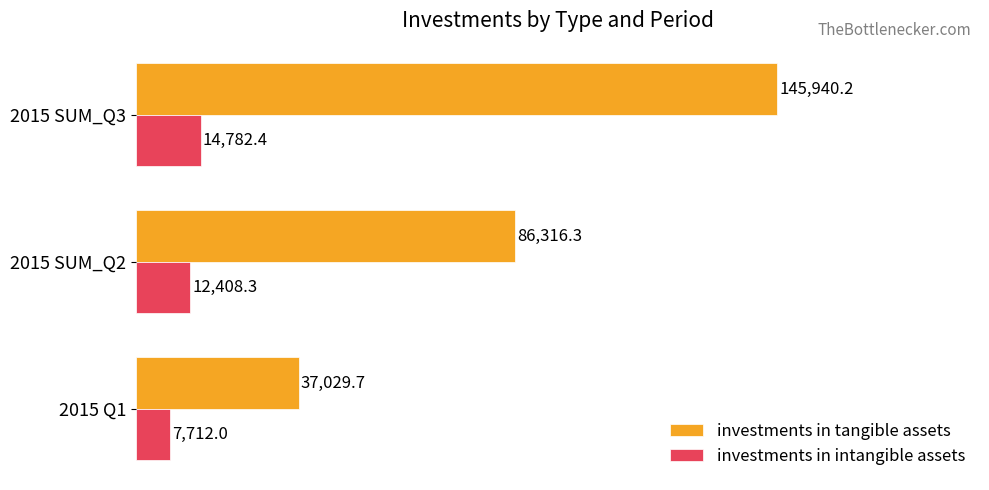

Which series has the largest range (max minus min)?

investments in tangible assets